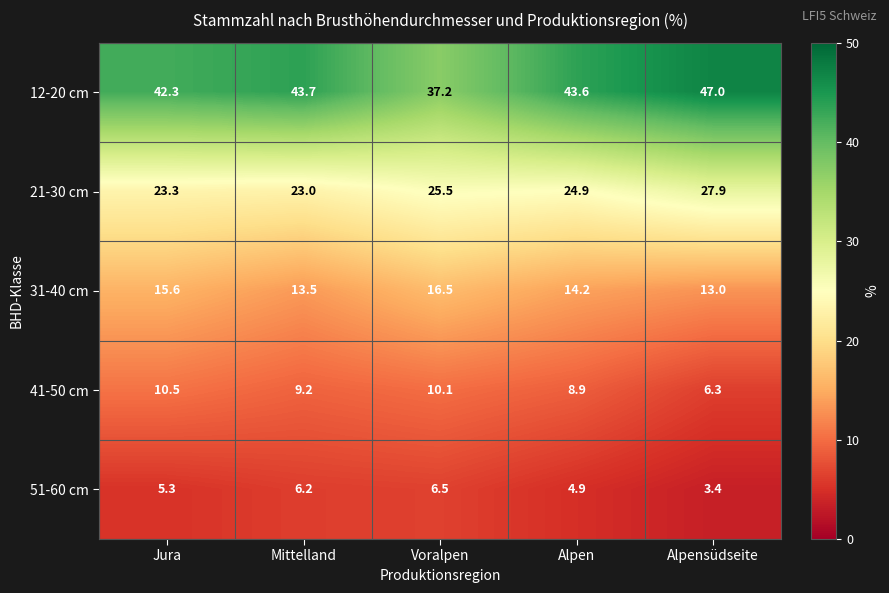

Reading left to right, extract all data points from this chart.

12-20 cm: Jura=42.3	Mittelland=43.7	Voralpen=37.2	Alpen=43.6	Alpensüdseite=47.0
21-30 cm: Jura=23.3	Mittelland=23.0	Voralpen=25.5	Alpen=24.9	Alpensüdseite=27.9
31-40 cm: Jura=15.6	Mittelland=13.5	Voralpen=16.5	Alpen=14.2	Alpensüdseite=13.0
41-50 cm: Jura=10.5	Mittelland=9.2	Voralpen=10.1	Alpen=8.9	Alpensüdseite=6.3
51-60 cm: Jura=5.3	Mittelland=6.2	Voralpen=6.5	Alpen=4.9	Alpensüdseite=3.4